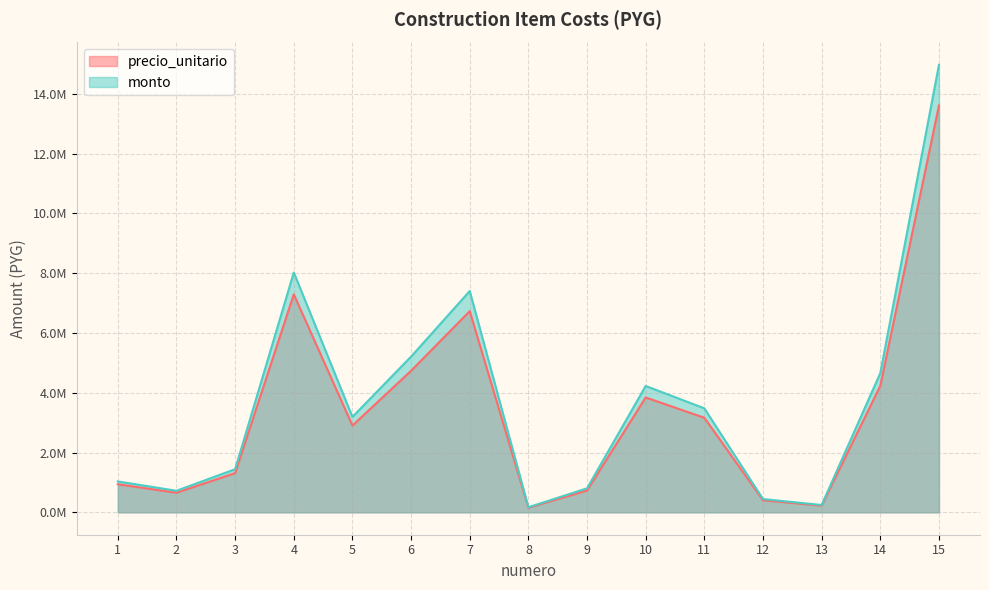

At 13, list the series in order from largest to smallest.

monto, precio_unitario